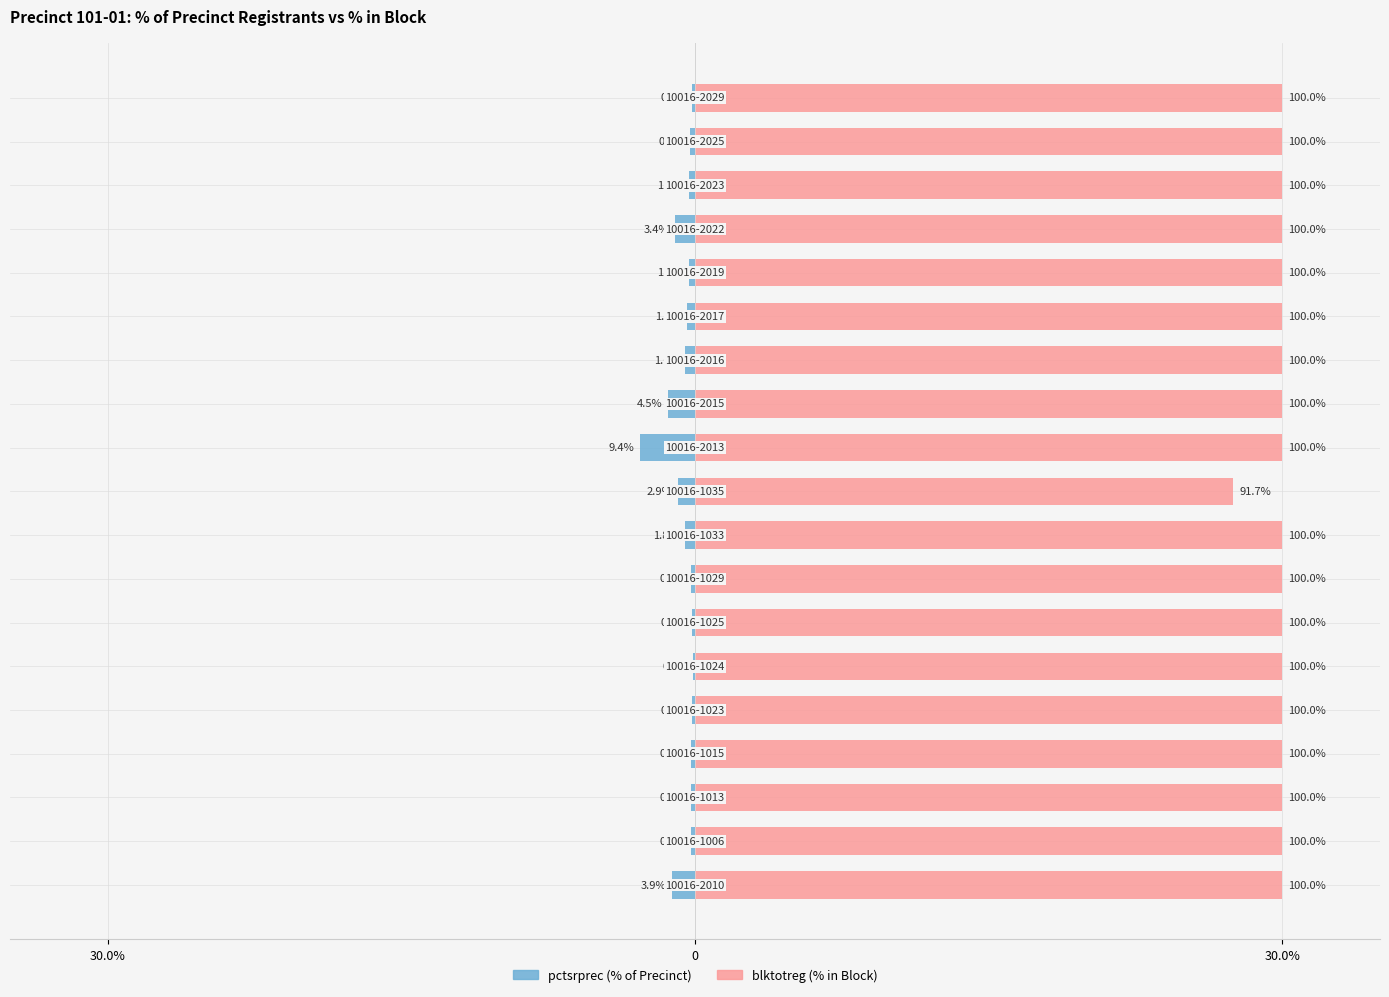

Rank the series by their maximum value, from highest to lowest.

blktotreg, pctsrprec